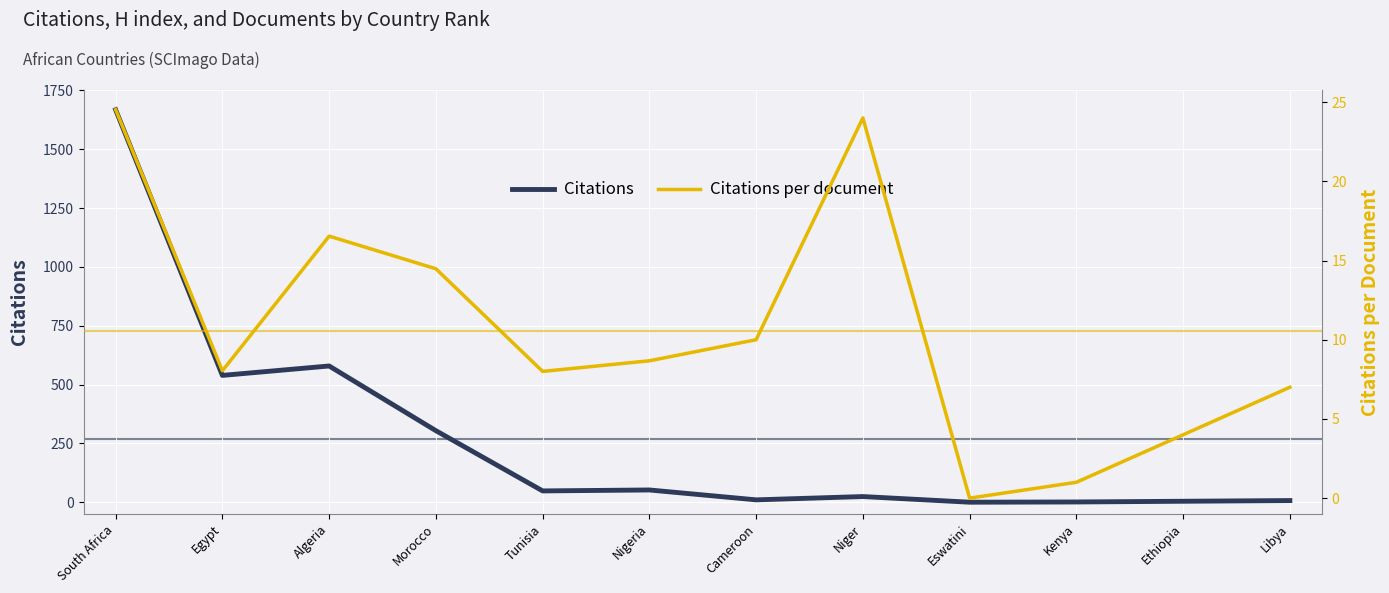

What is the value of the Citations per document point at the 3rd from the left?

16.5